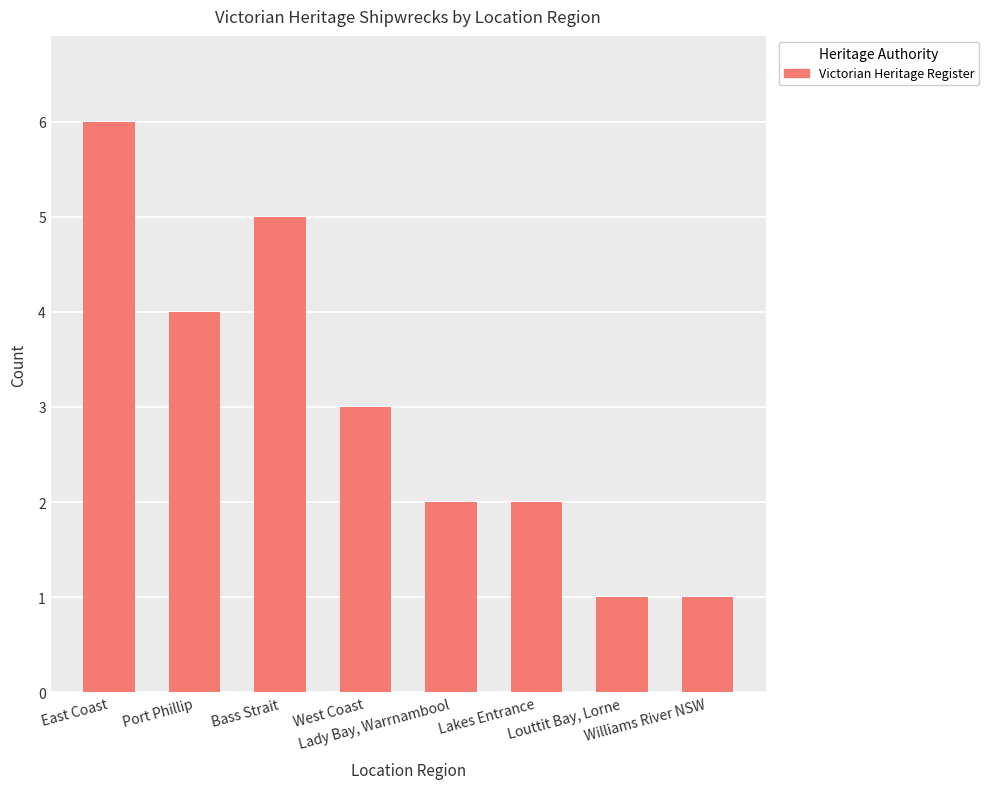

Is it true that the value at Port Phillip is 4?

True